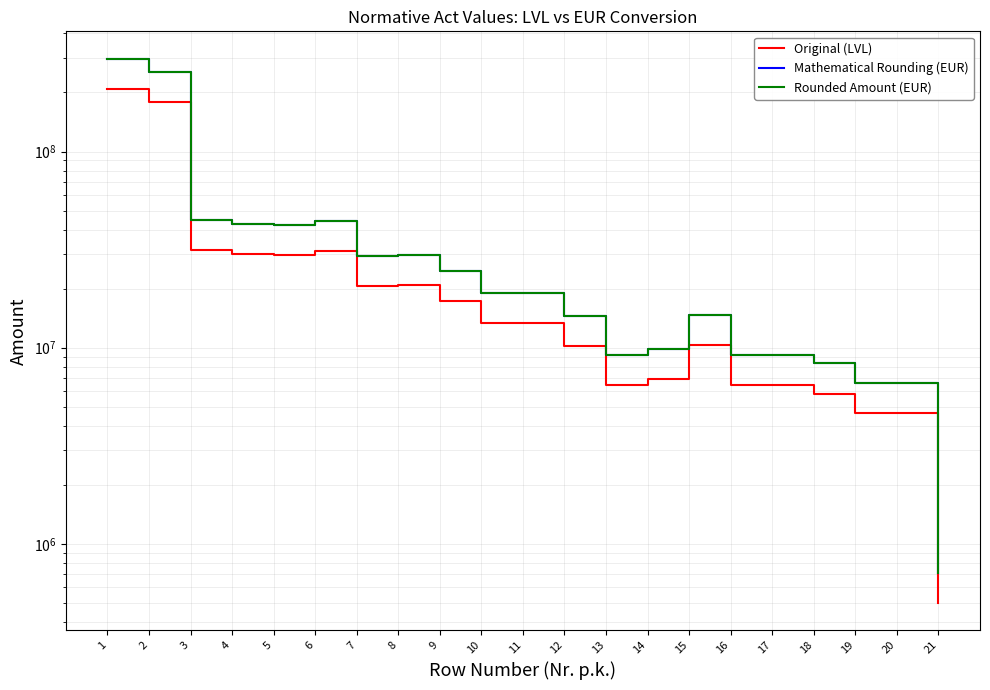

Which series changed the most between 3 and 15?

Mathematical Rounding (EUR)